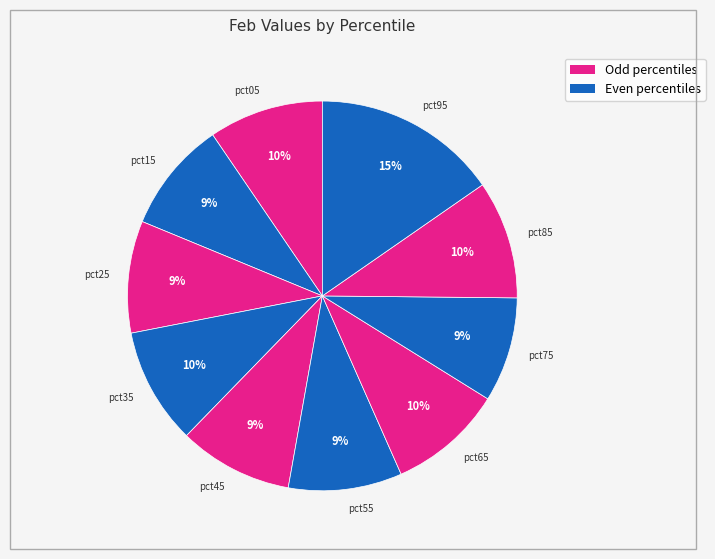

Which slice is the largest?

pct95